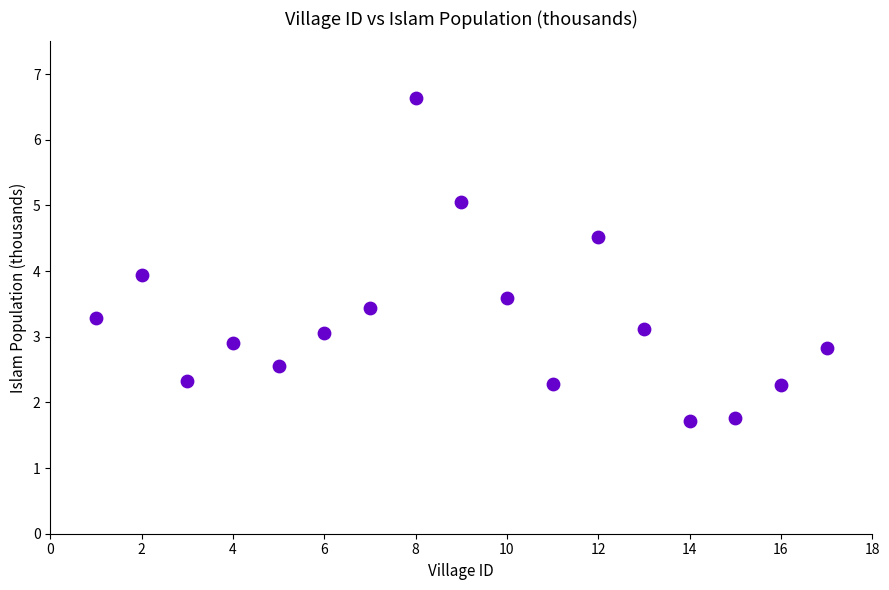

What is the range of Y values (max minus min)?

4.9